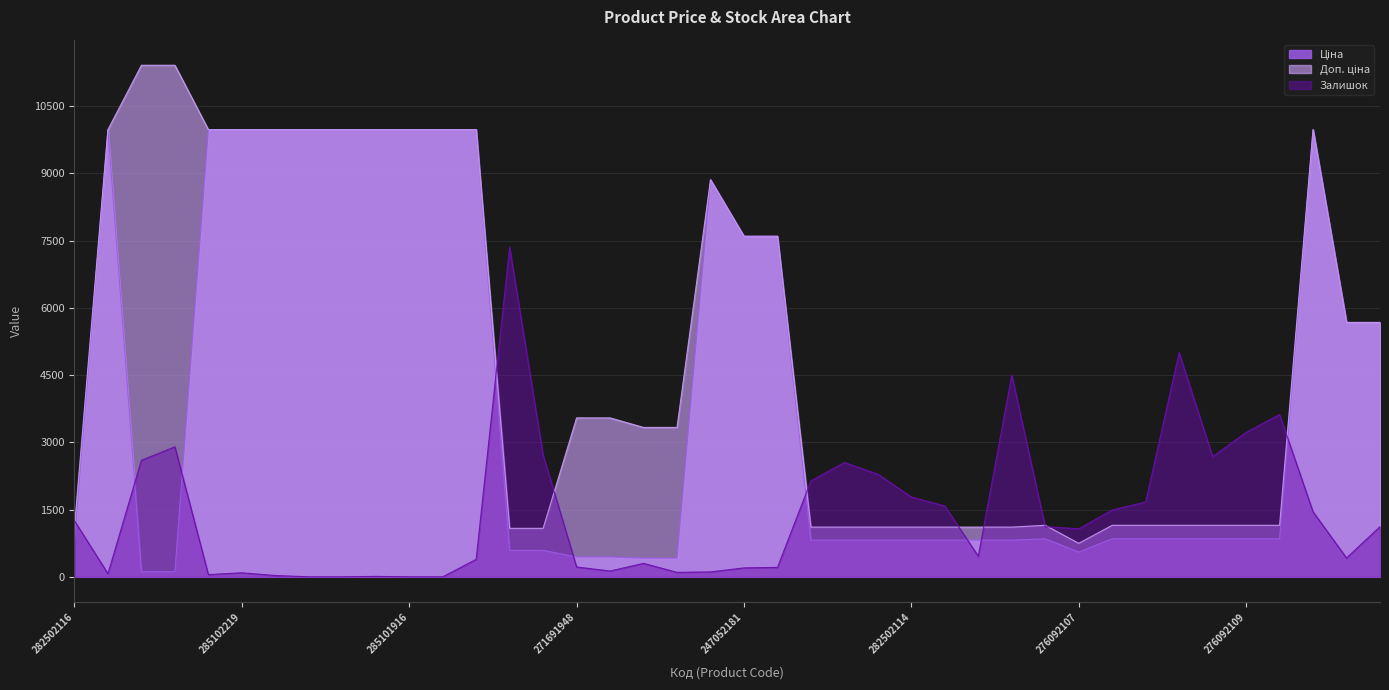

How many lines are shown in the chart?

3